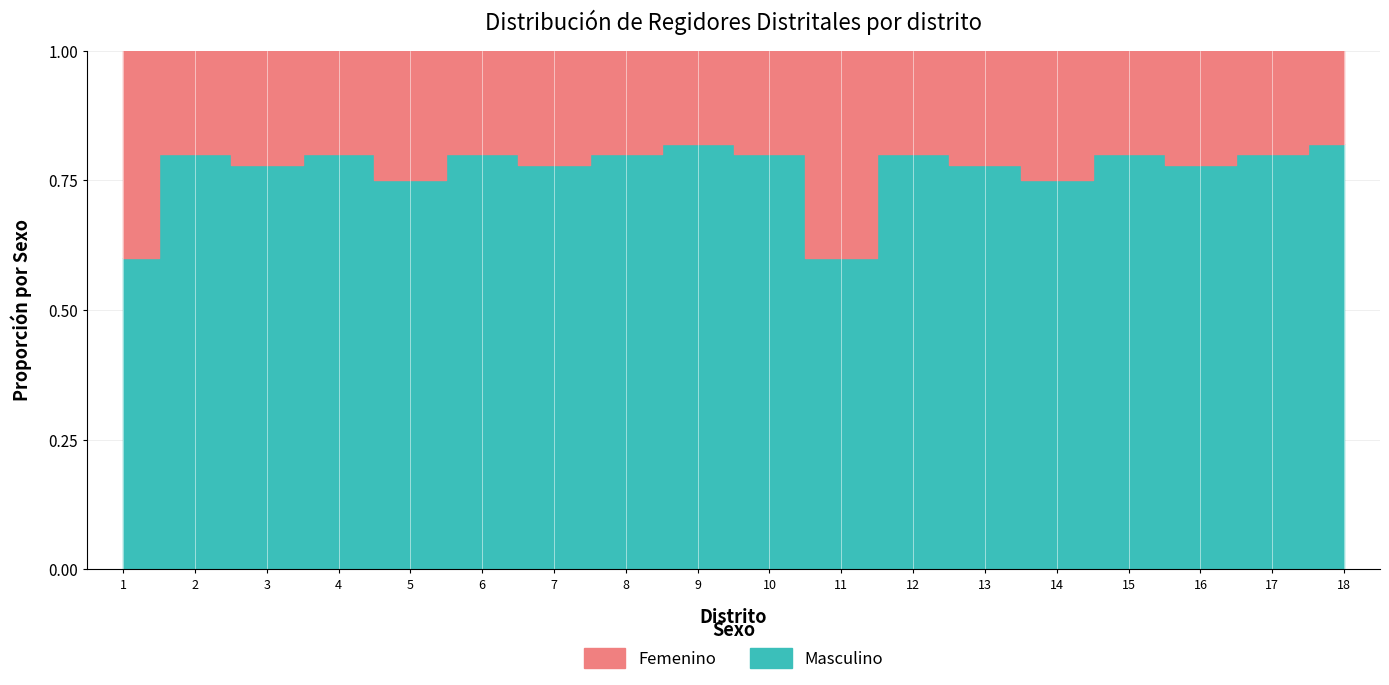

Where is Femenino nearest to the value 0?

9